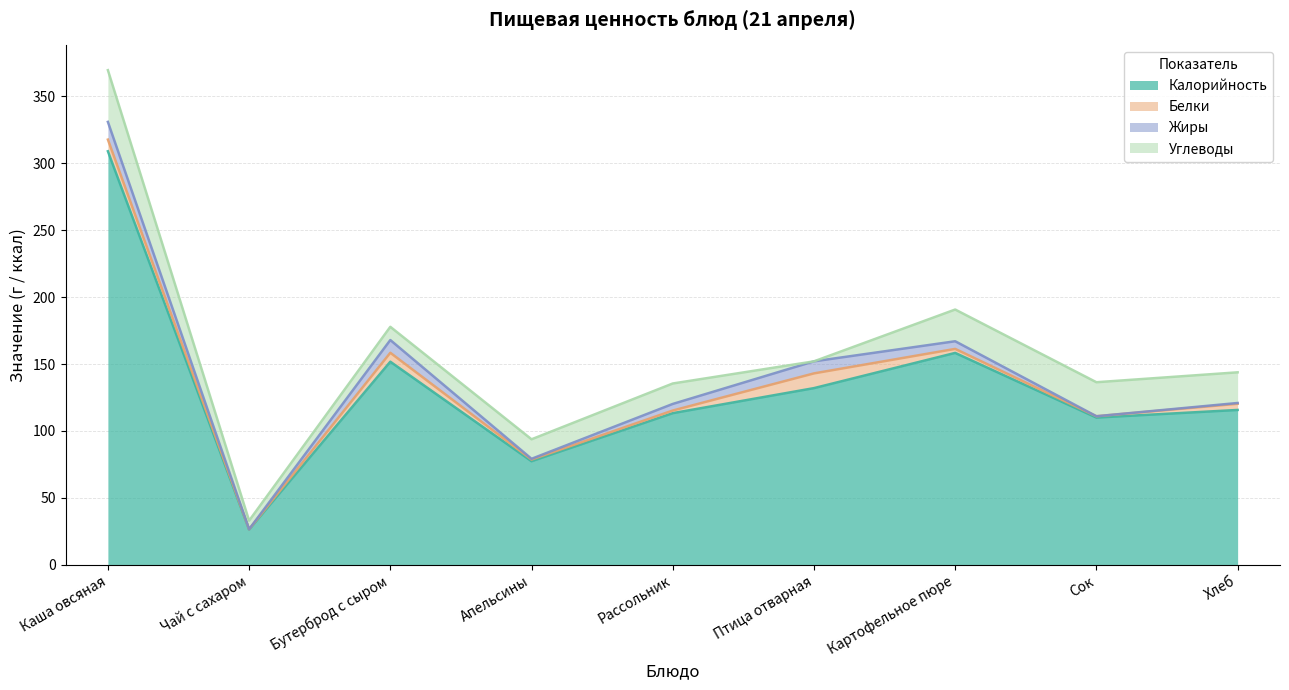

Reading left to right, extract all data points from this chart.

Калорийность: 308.9	26.4	151.7	77.4	113.3	132.0	158.3	110.0	115.7
Белки: 8.7	0.2	6.7	1.3	2.0	11.0	3.0	1.0	4.6
Жиры: 13.2	0.0	9.5	0.5	4.9	9.0	5.7	0.0	0.6
Углеводы: 38.6	6.4	9.9	14.6	15.3	0.0	23.7	25.4	22.9